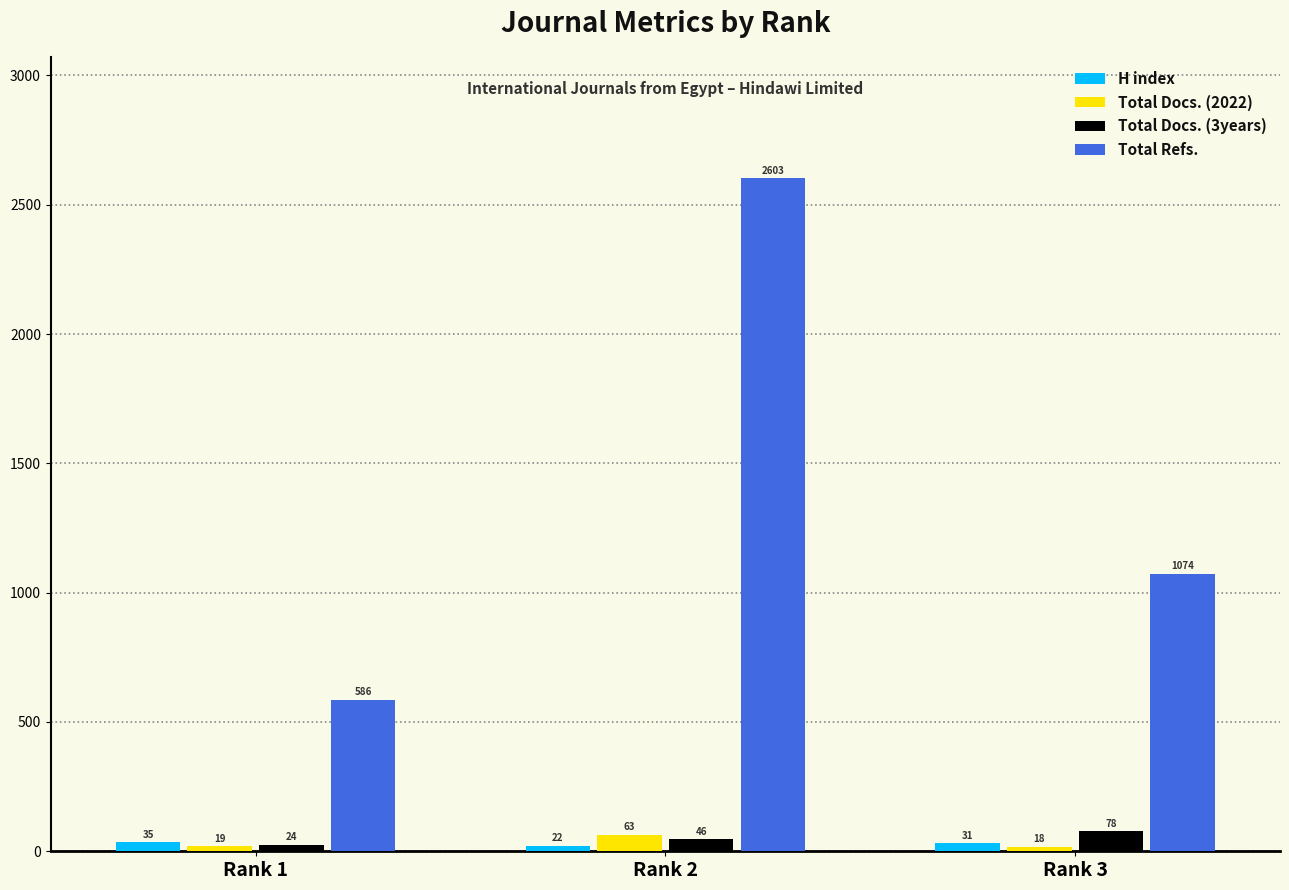

How many bars are there in each group?

4